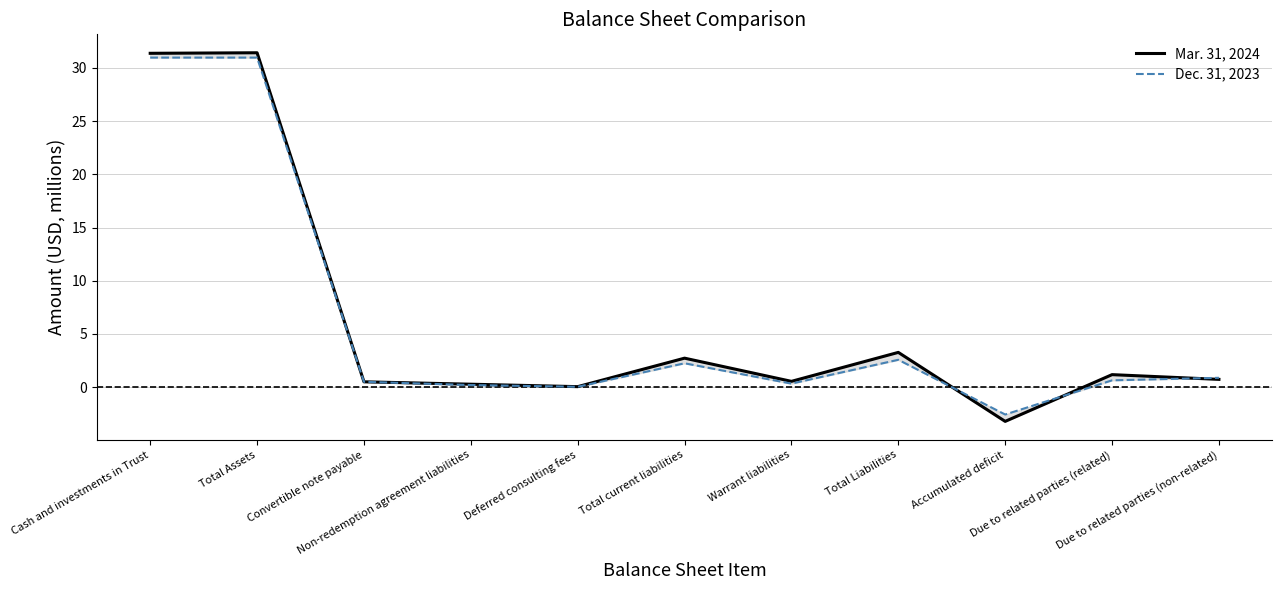

What is the greatest value displayed?

31.4